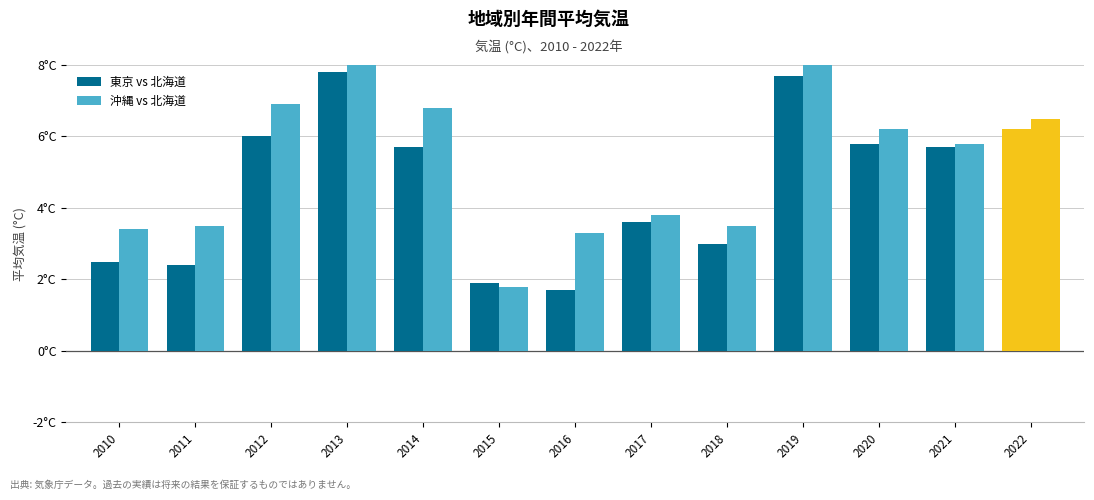

At which label does 沖縄 vs 北海道 first exceed 5?

2012